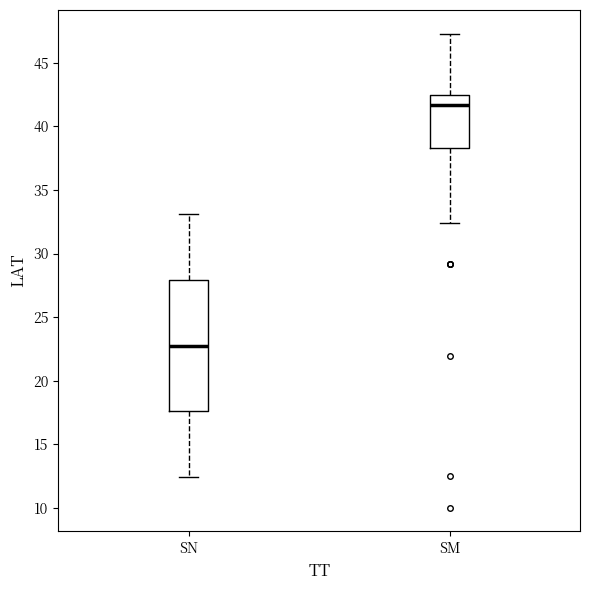

Which box has the highest median line?

SM